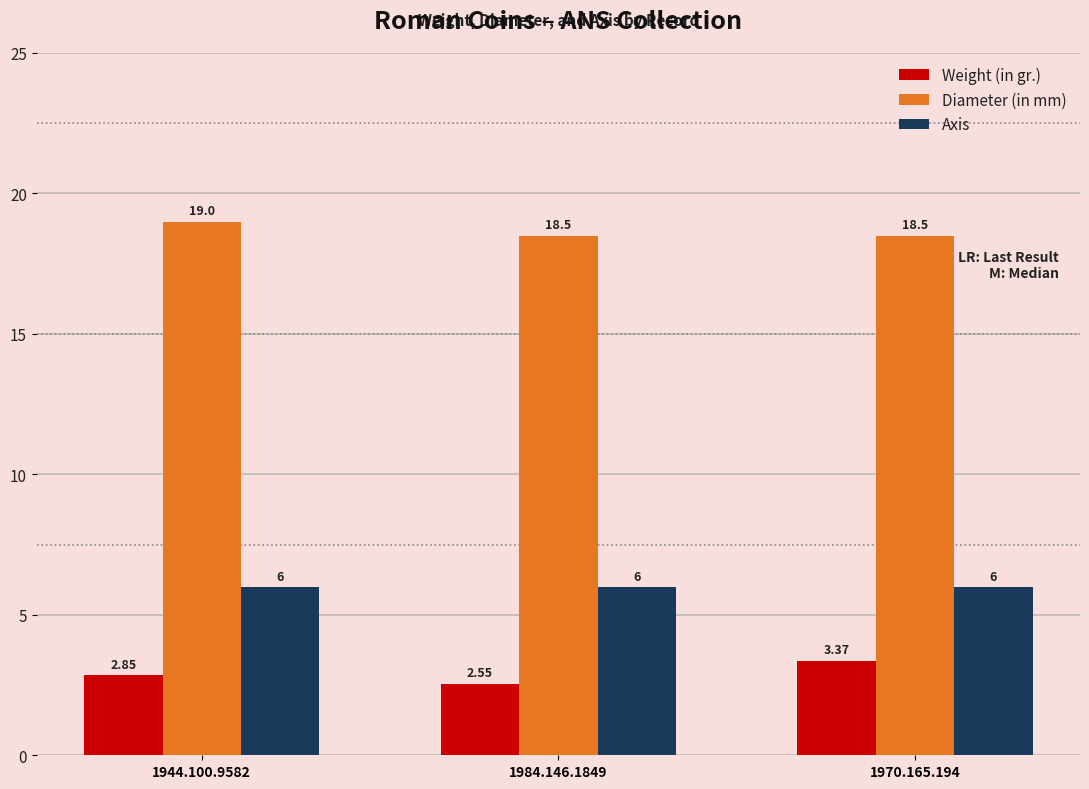

What is the sum of all Axis values?

18.0